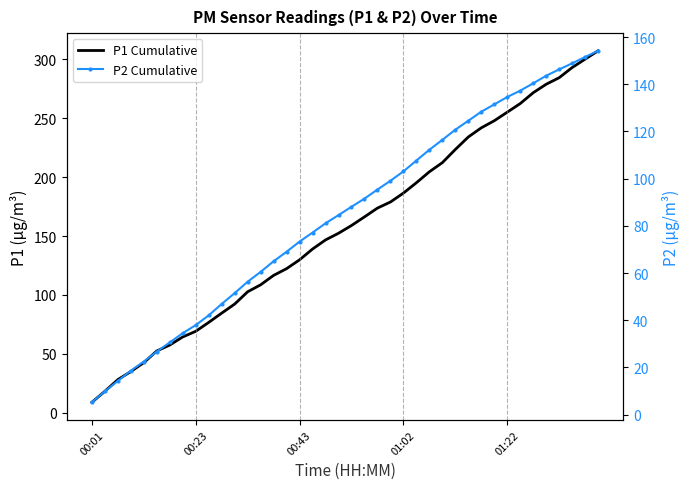

Which series changed the most between 00:01 and 37?

P1 Cumulative